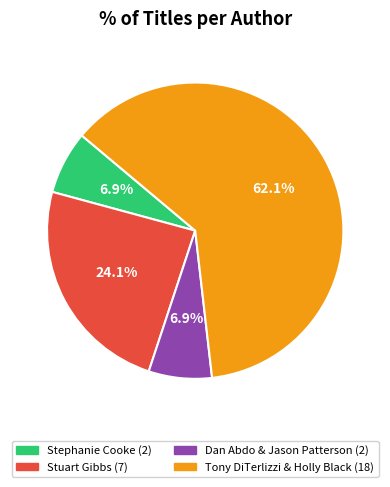

Count the number of slices in the pie.

4